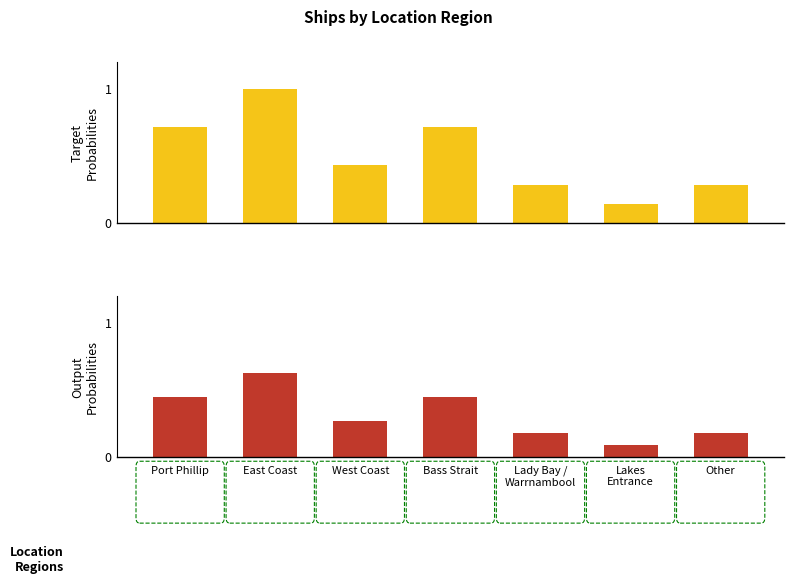

At which label is Output Probabilities closest to 0?

Lakes
Entrance